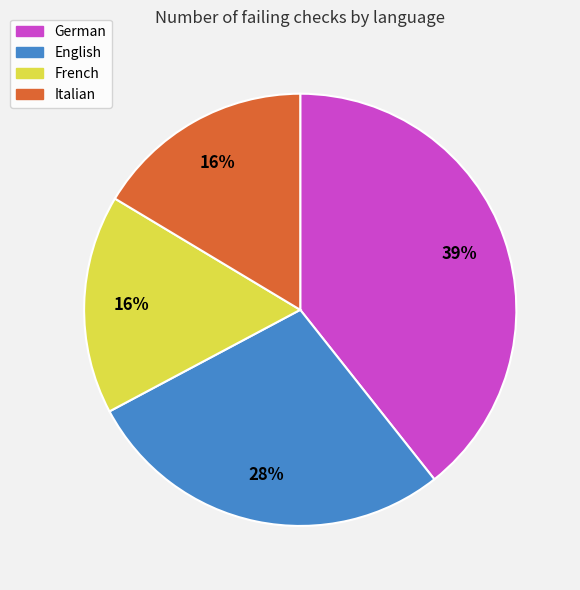

To the nearest percent, what is the difference between the largest and smallest slice percentages?

23%